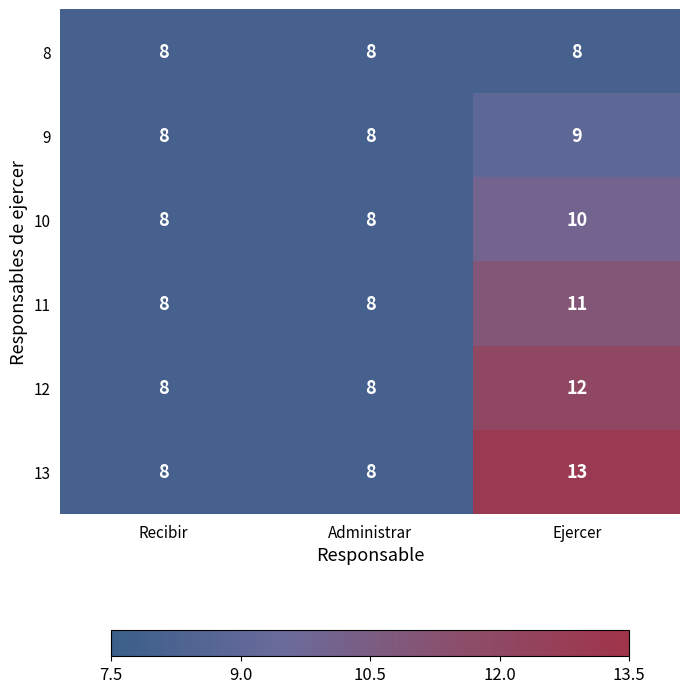

What is the difference between the highest and lowest values at Ejercer?

5